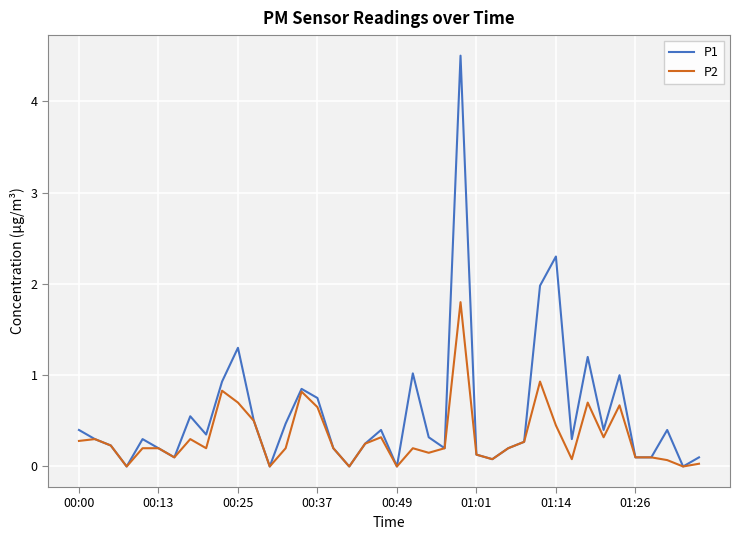

What is the maximum value shown in the chart?

4.5